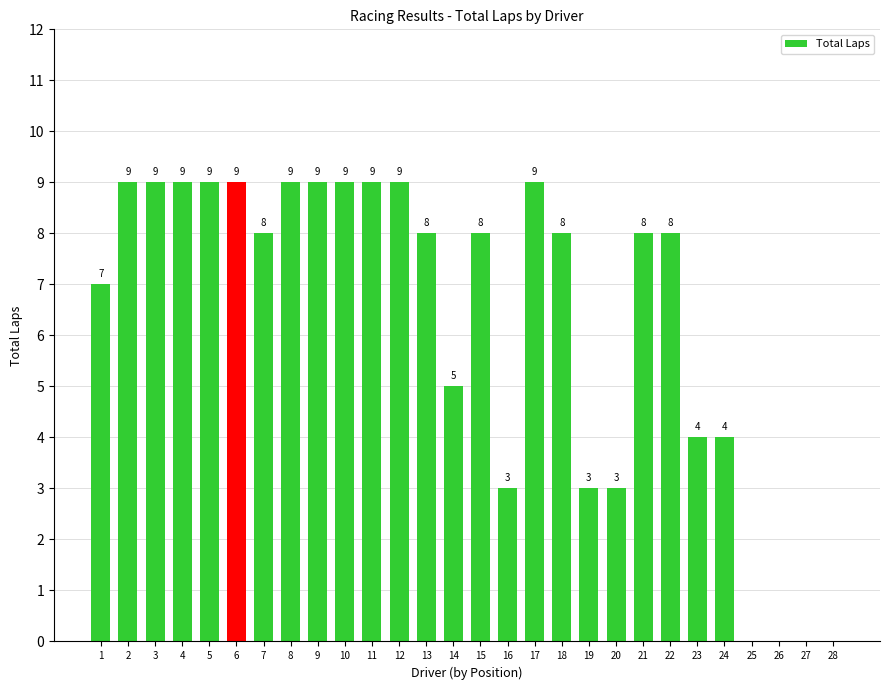

The chart shows a value of -5 at 28. True or false?

False